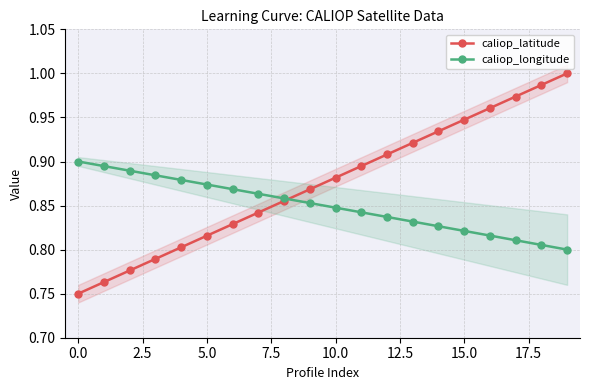

What is the label of the 8th point from the right?

12